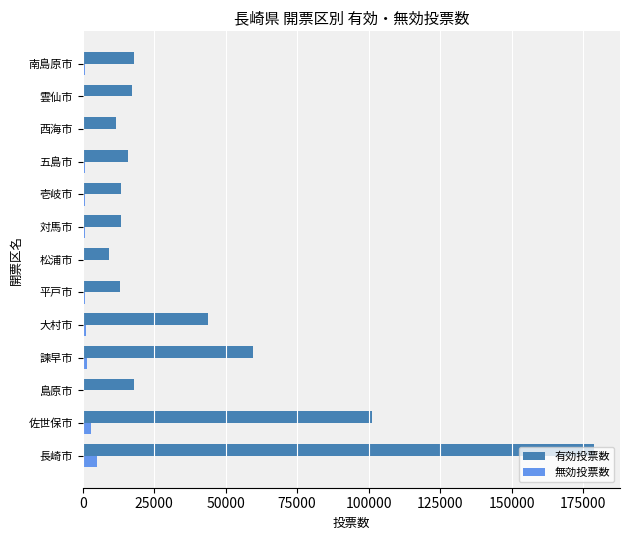

Which series has the widest spread of values?

有効投票数